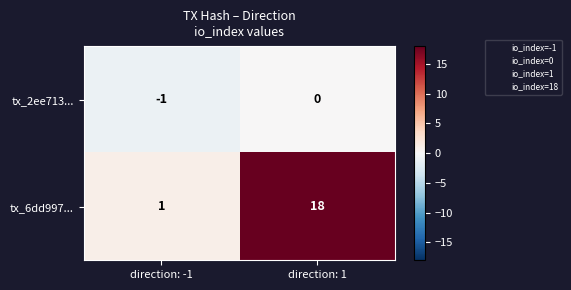

Where is tx_2ee713... nearest to the value 0?

direction: 1